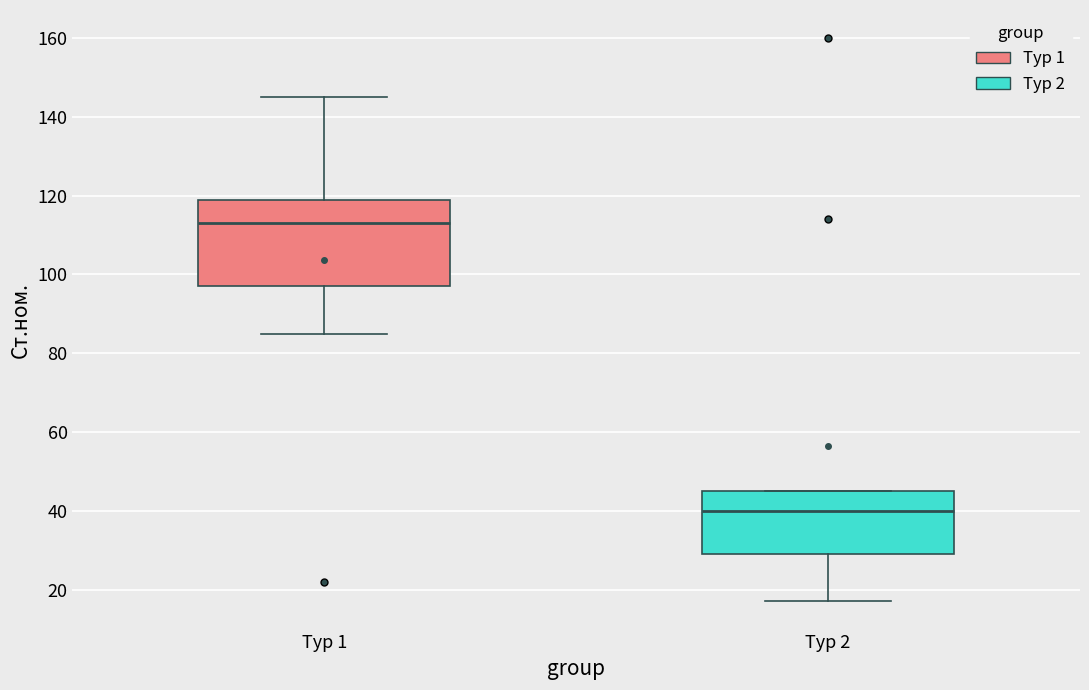

Which box's median line is the lowest?

Тур 2